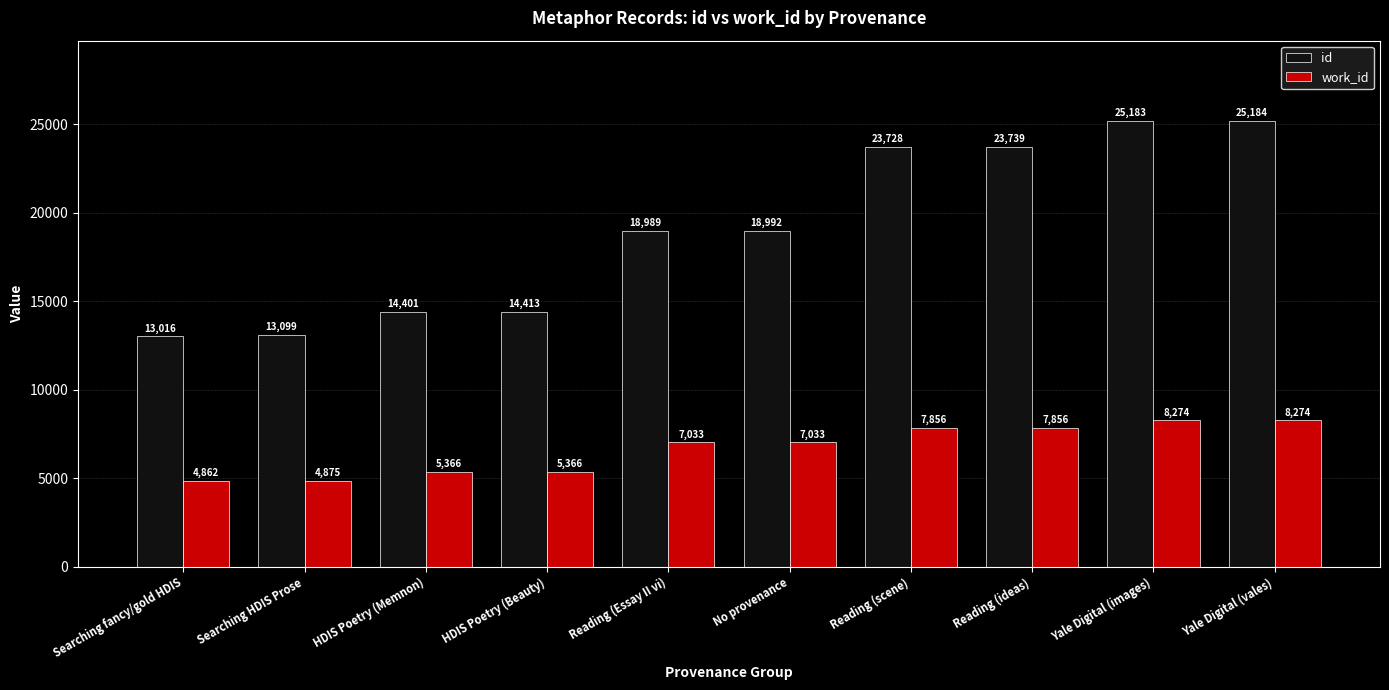

How many categories are shown in the chart?

10